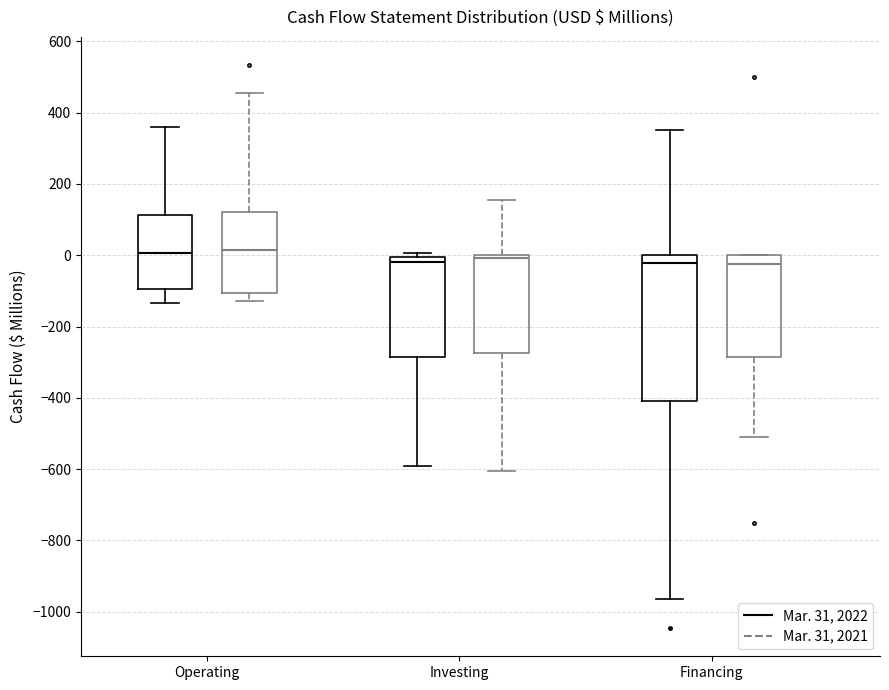

Where does the lower whisker of the box for Operating (Mar. 31, 2022) end on the y-axis? The values are not printed on the chart, so give them approximately, as read against the axis.

-140